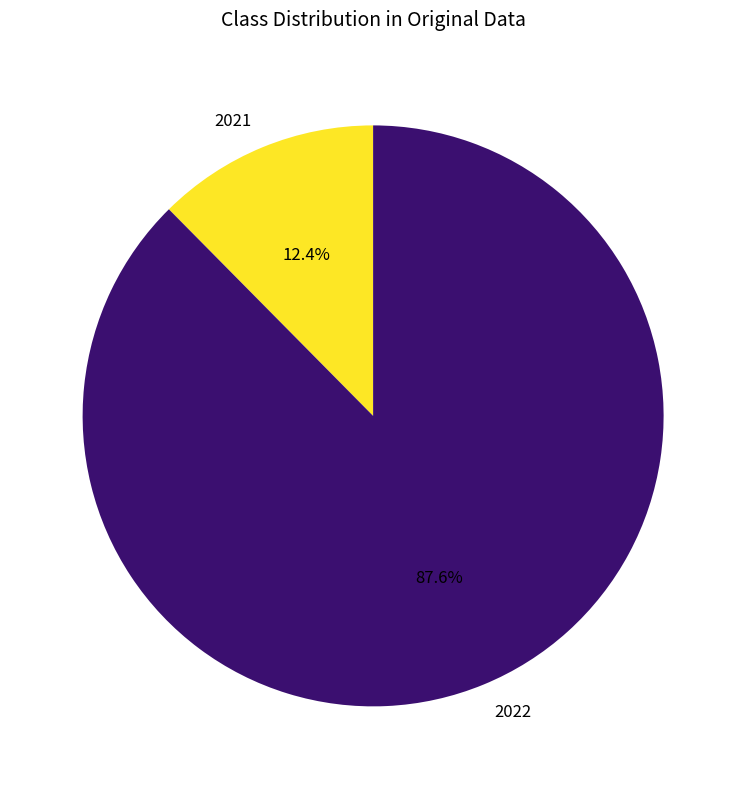

To the nearest percent, what is the difference between the 2022 and 2021 slice percentages?

75%